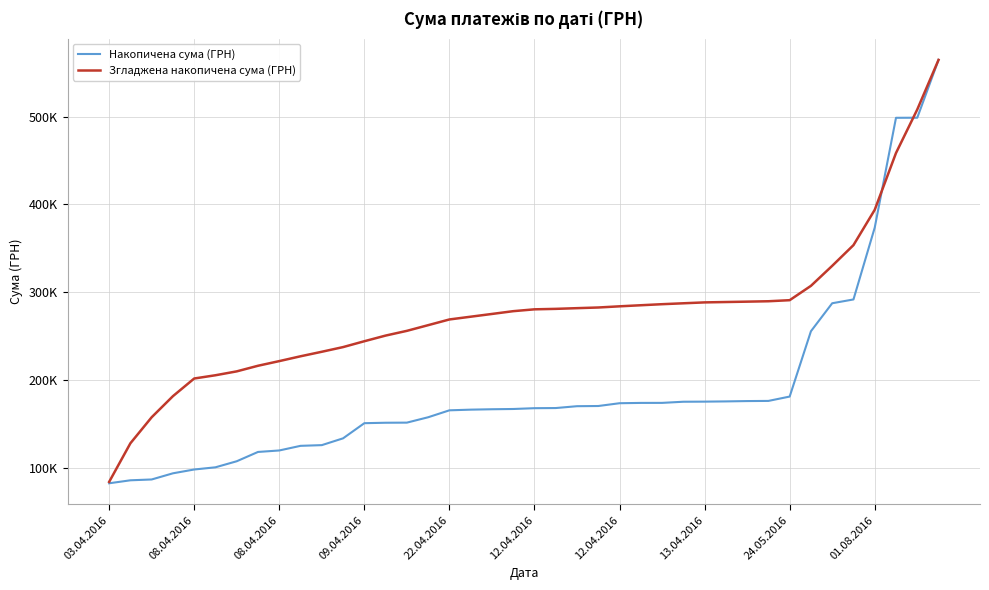

What is the difference between the second highest and second lowest values in the Згладжена накопичена сума (ГРН) series?

379689.0